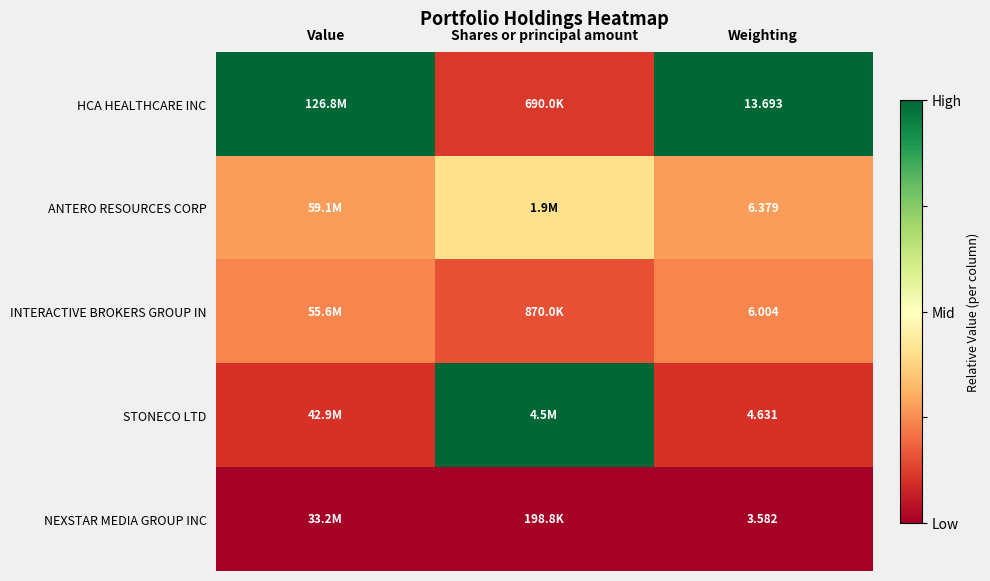

Between Value and Weighting, which is larger?

Value